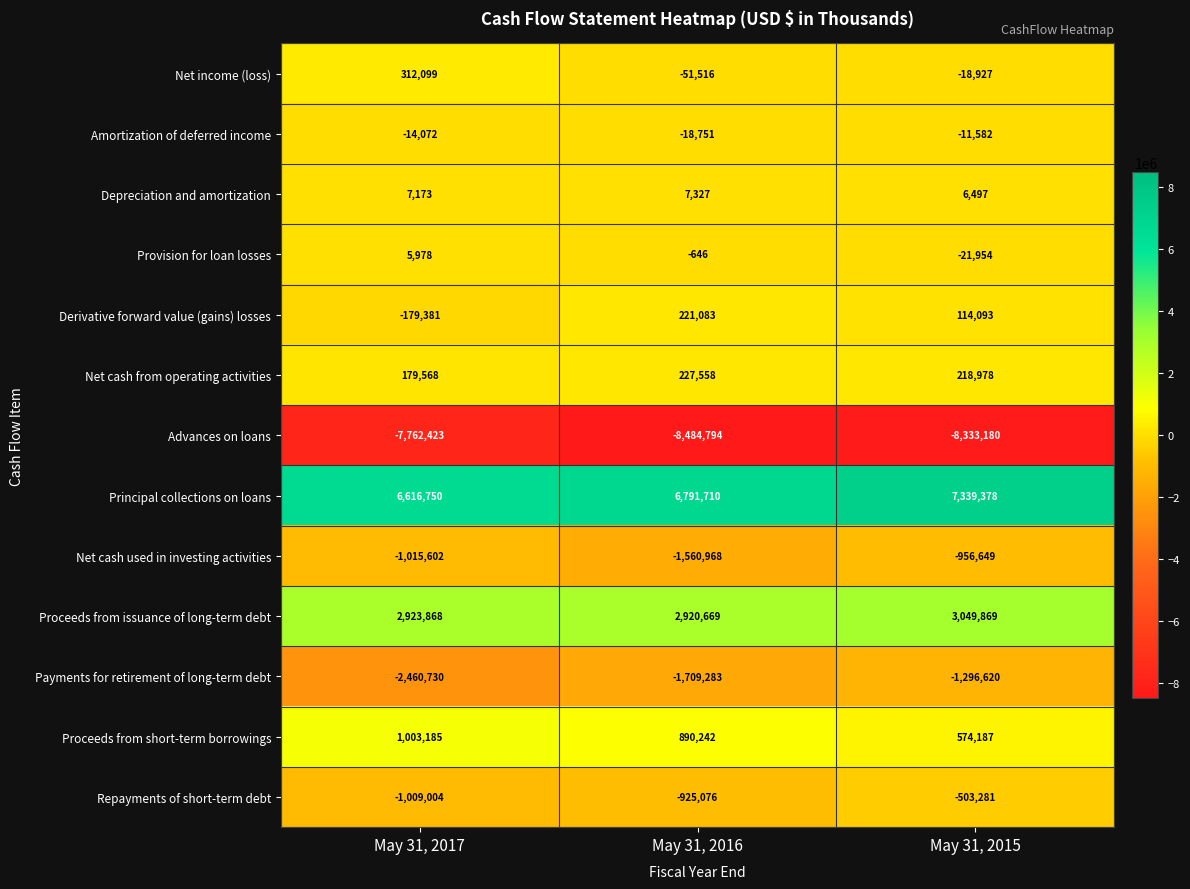

What is the difference between the Advances on loans values at May 31, 2017 and May 31, 2015?

570757